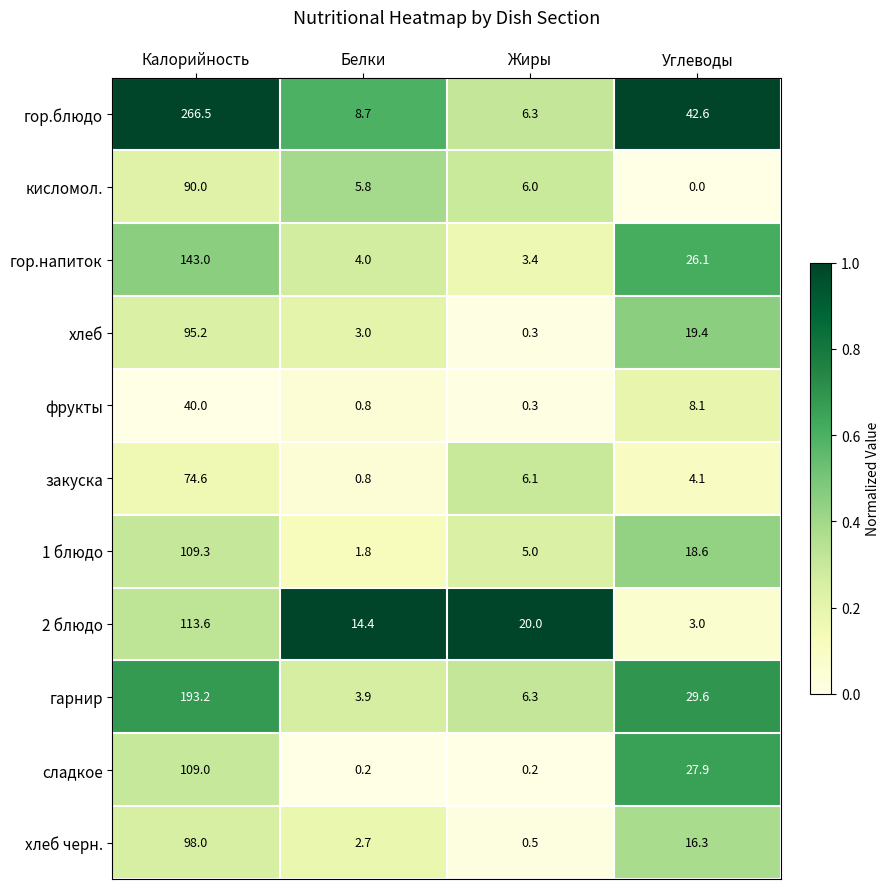

What is the sum of all кисломол. values?

101.8